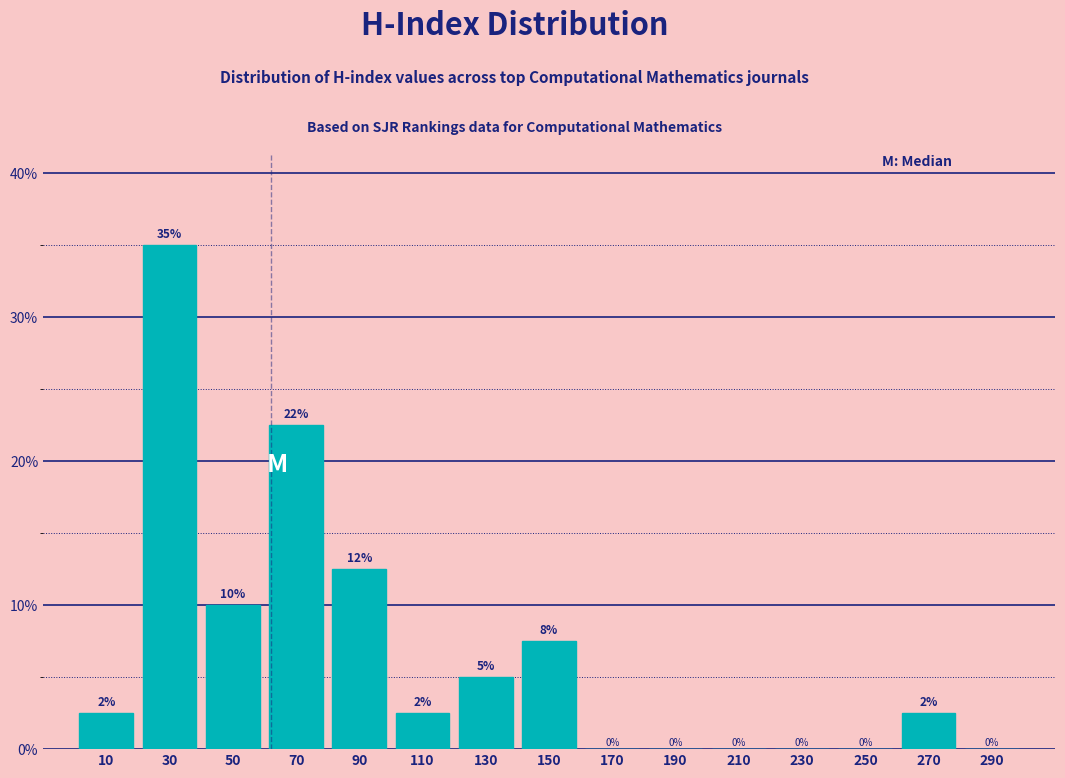

Over which range of the x-axis is the bar tallest?

20 to 40